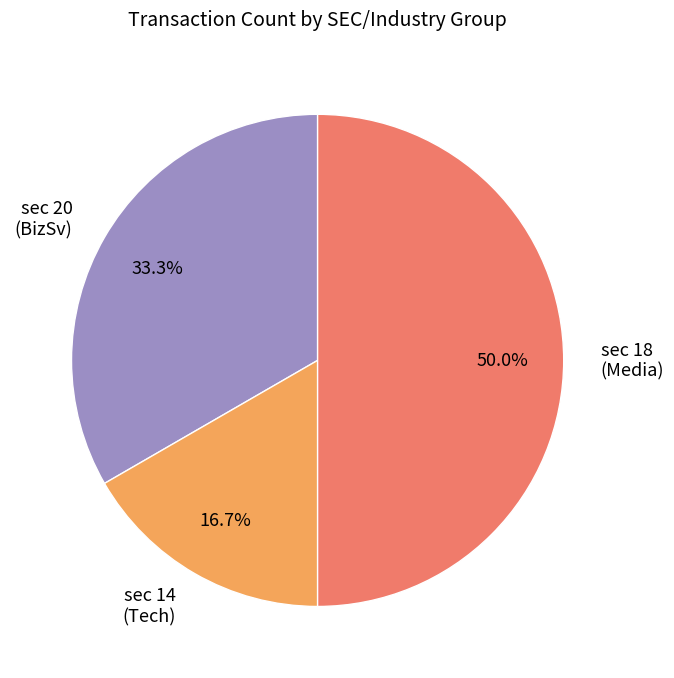

Does sec 20 (BizSv) account for over 50% of the chart?

No